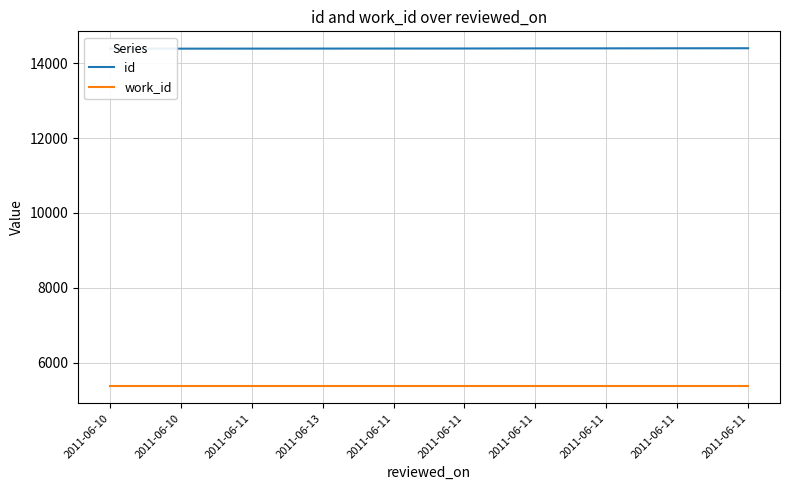

True or false: work_id and id intersect in this chart.

False